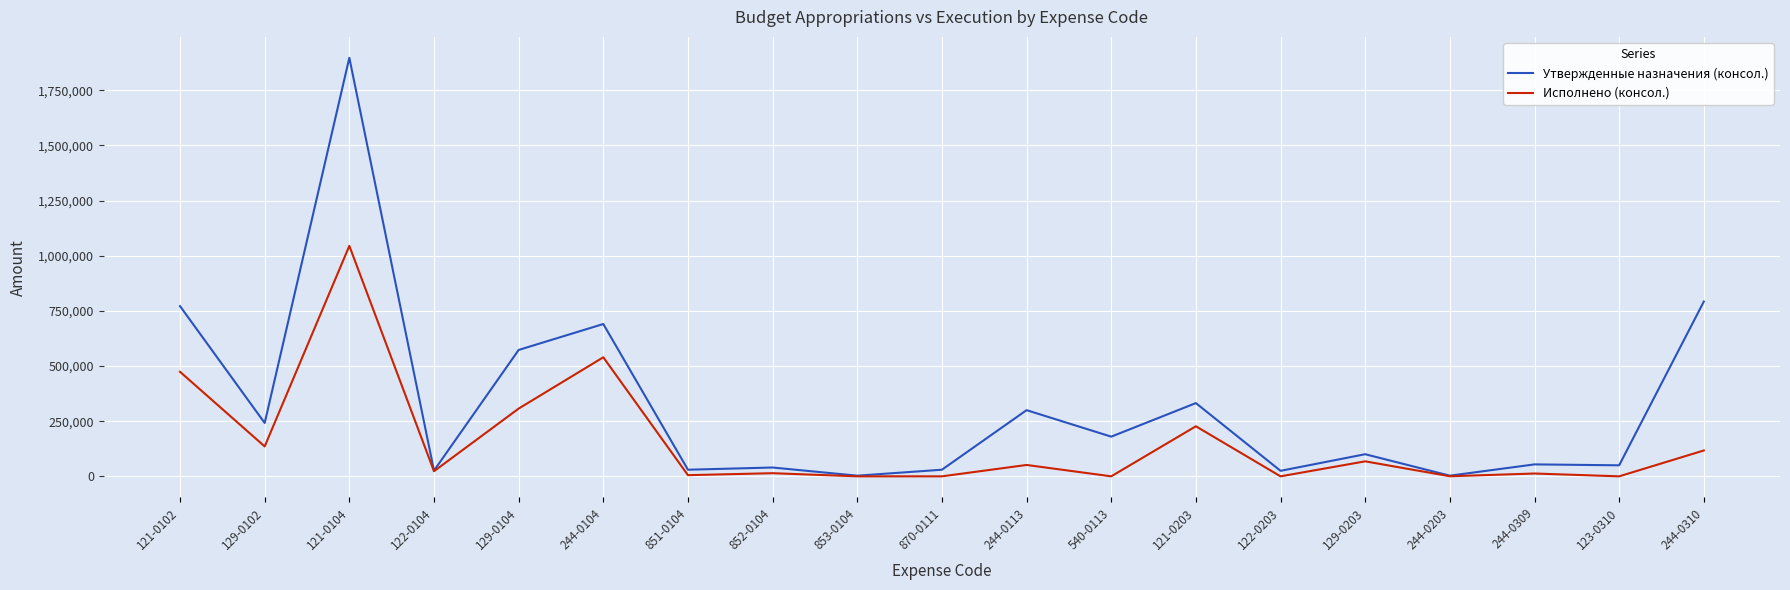

List the series in order of their overall mean, highest first.

Утвержденные назначения (консол.), Исполнено (консол.)